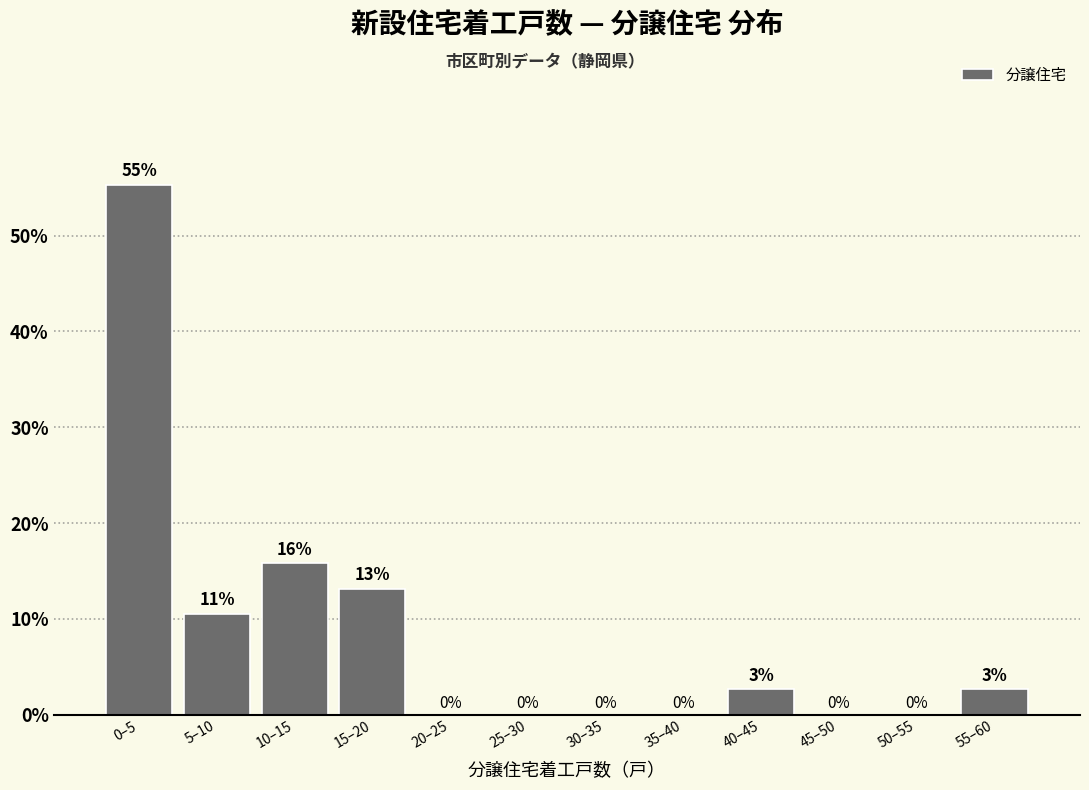

What is the approximate value at 5–10?

10.5